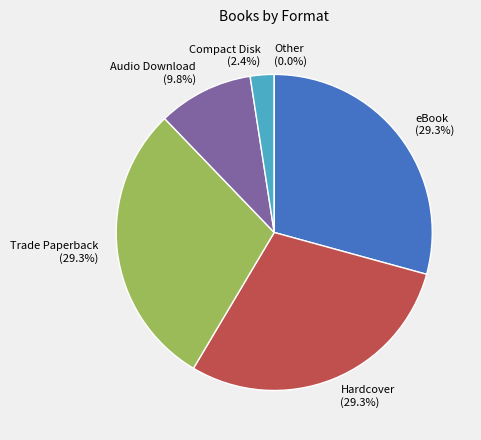

How many segments does this pie chart have?

6